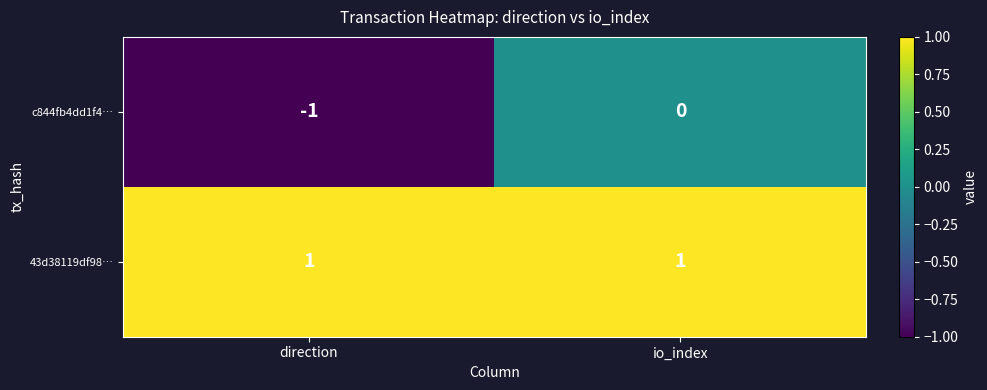

Which series has the widest spread of values?

c844fb4dd1f4…